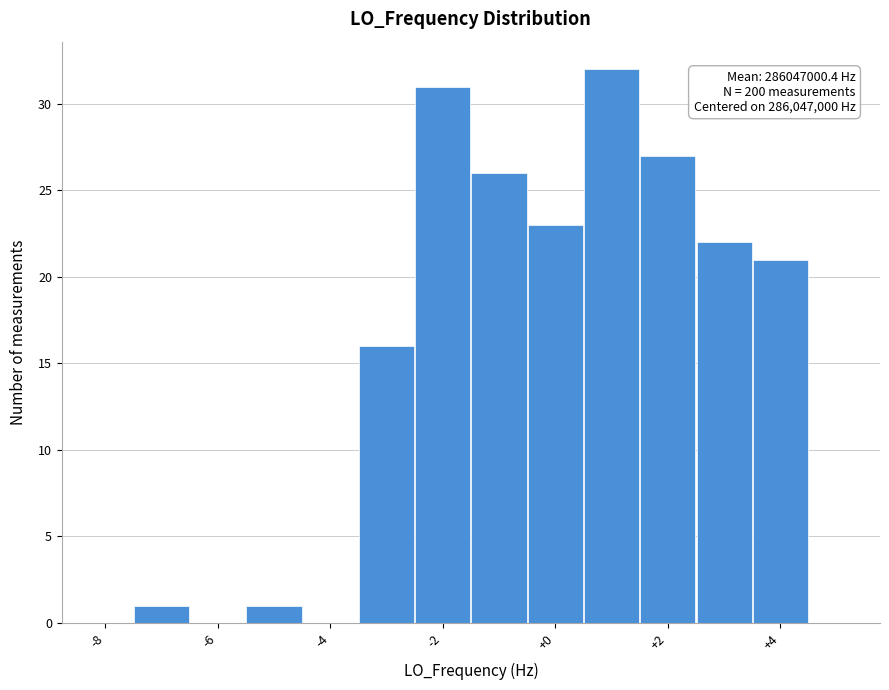

Which range on the x-axis has the tallest bar?

0.5 to 1.5